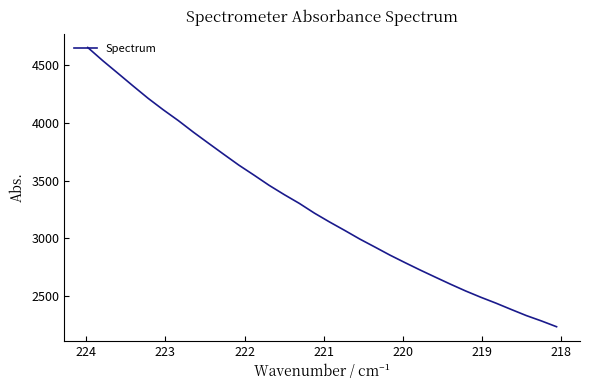

True or false: the data shows 6590.4 at 31.

False